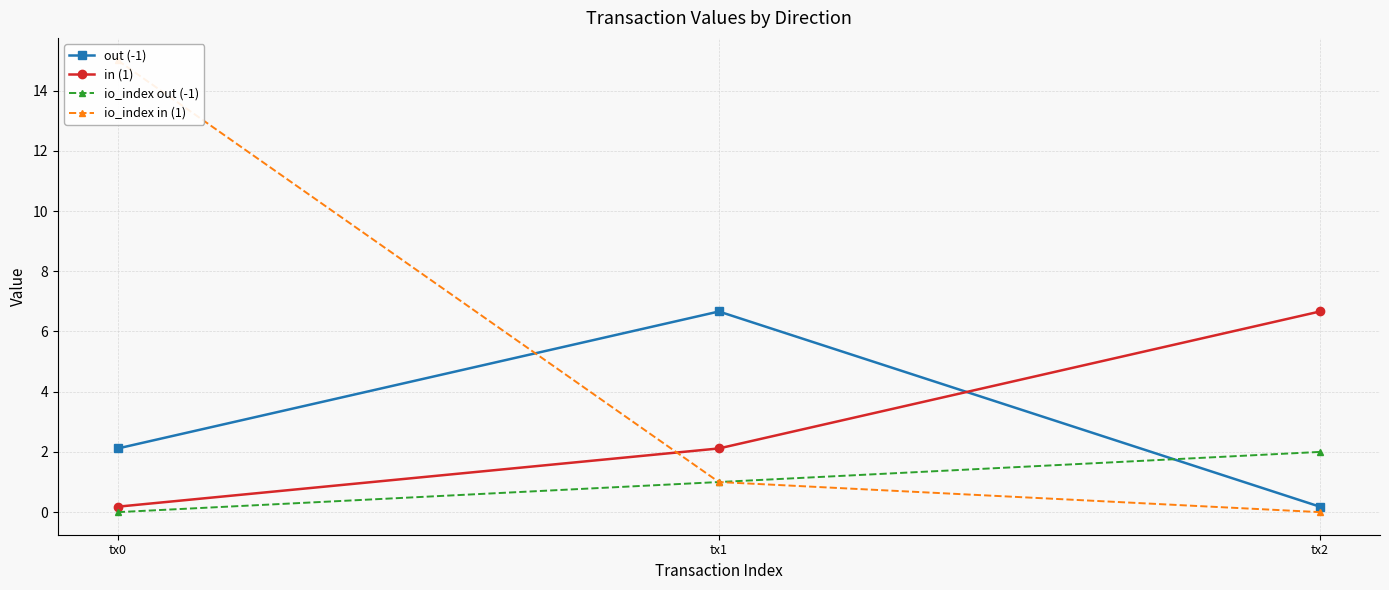

At which category does the chart reach its minimum across all series?

tx0